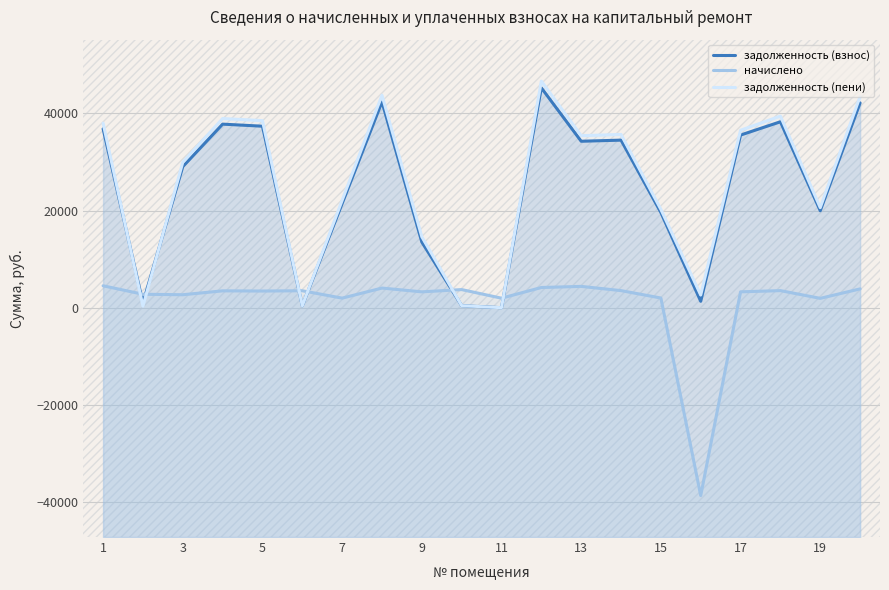

How many categories are shown in the chart?

20